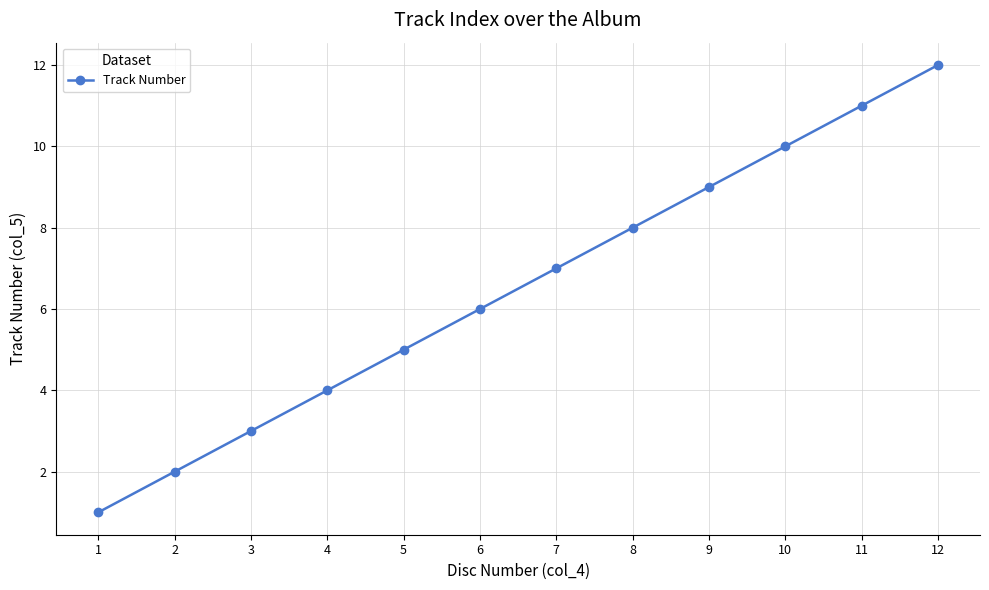

What is the greatest value displayed?

12